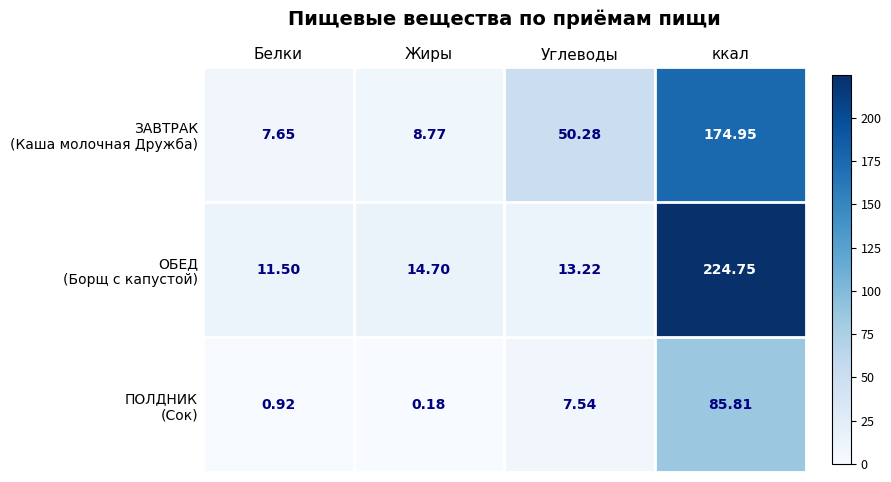

At which category does the chart reach its peak across all series?

ккал